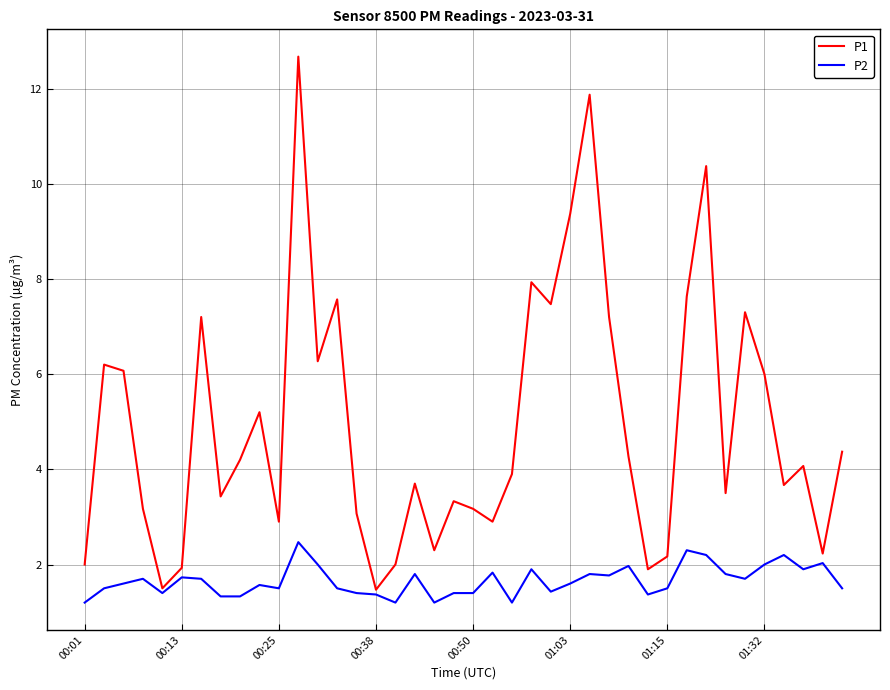

What is the minimum value shown in the chart?

1.2